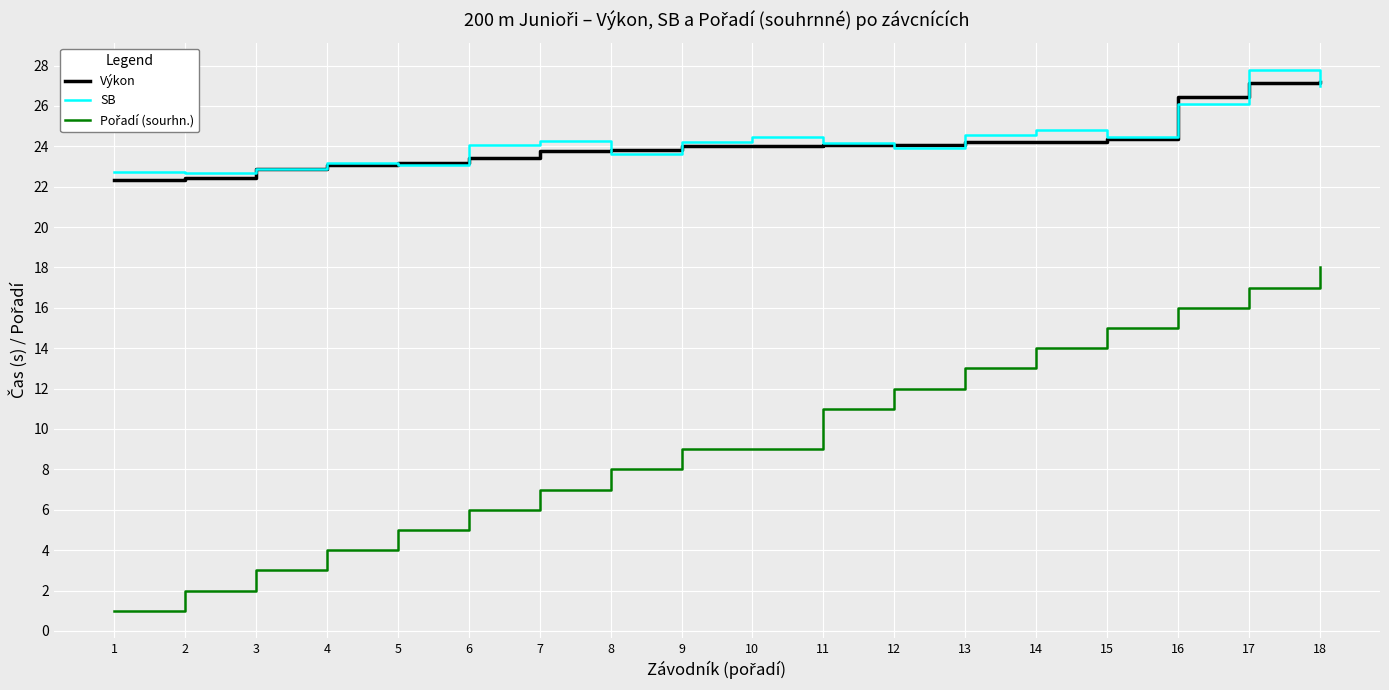

Count the number of data series in this chart.

3